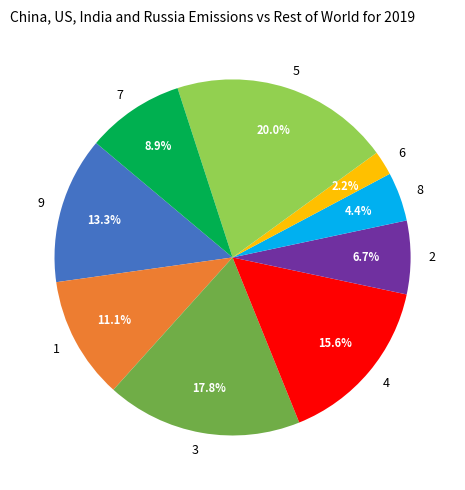

Approximately how many times larger is the value at 5 compared to 9?

1.5